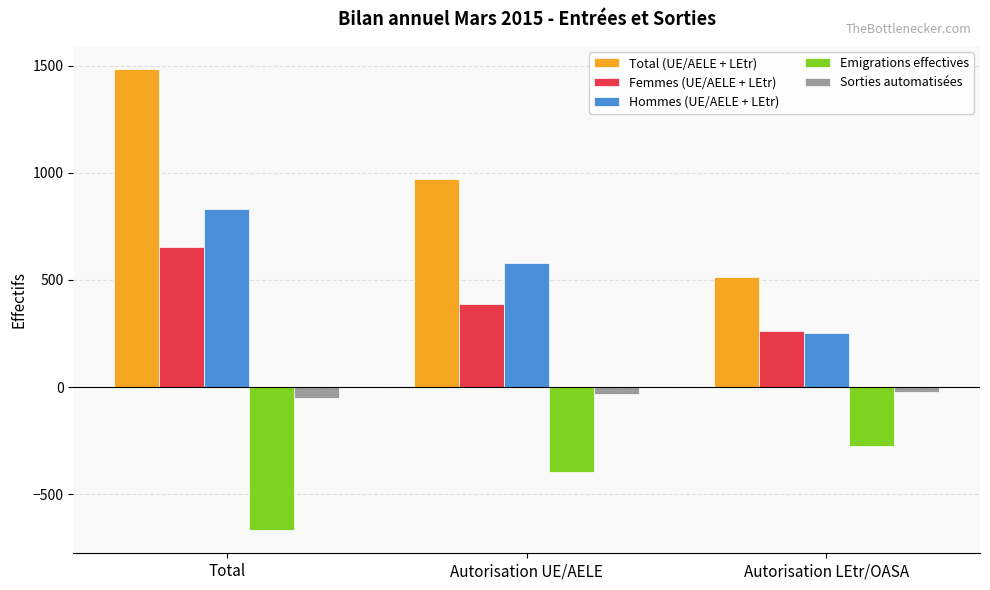

What is the total value across all series at Autorisation UE/AELE?

1515